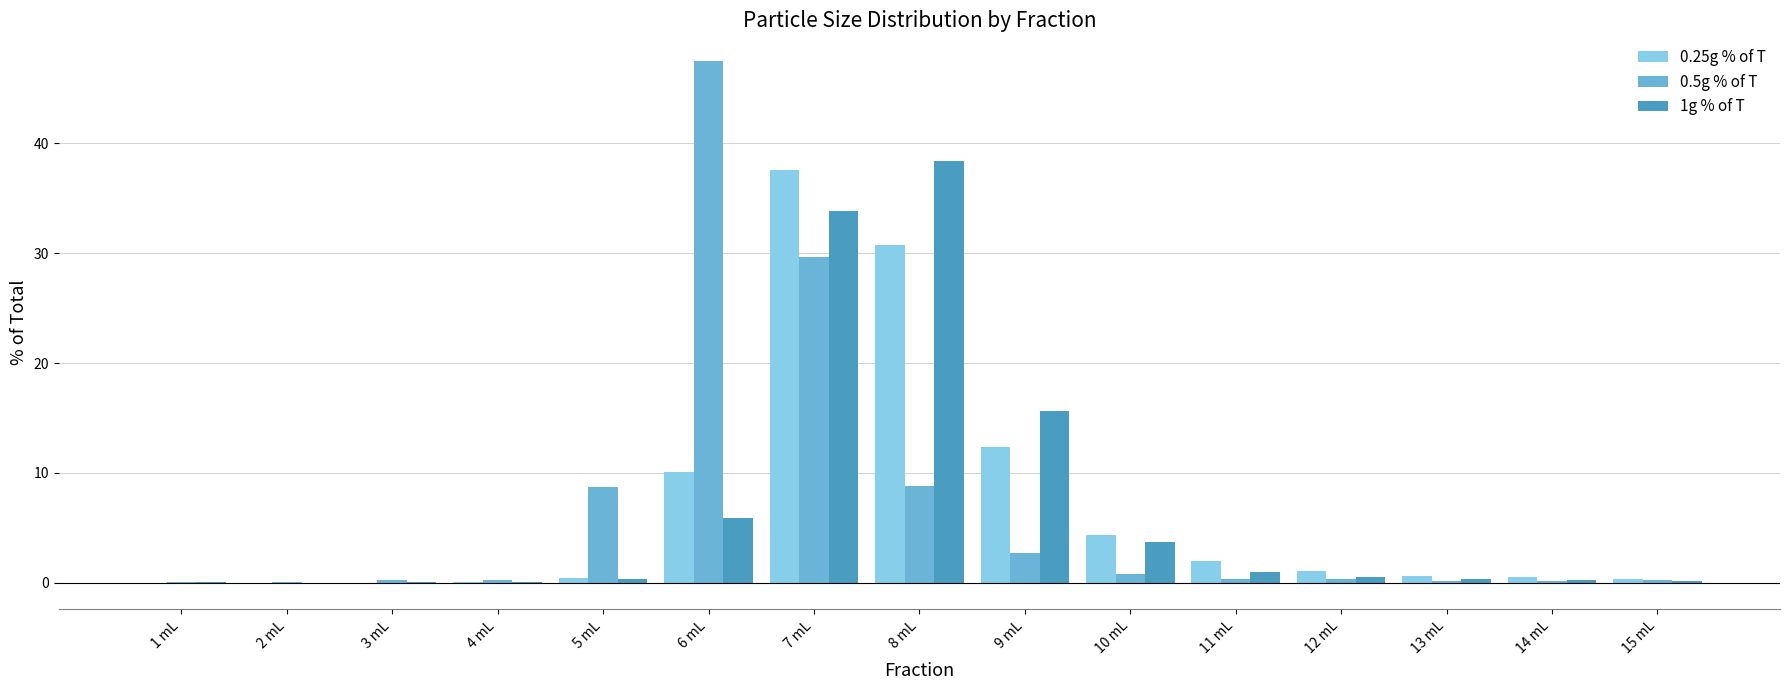

What is the spread (max minus min) of values at 7 mL?

8.0